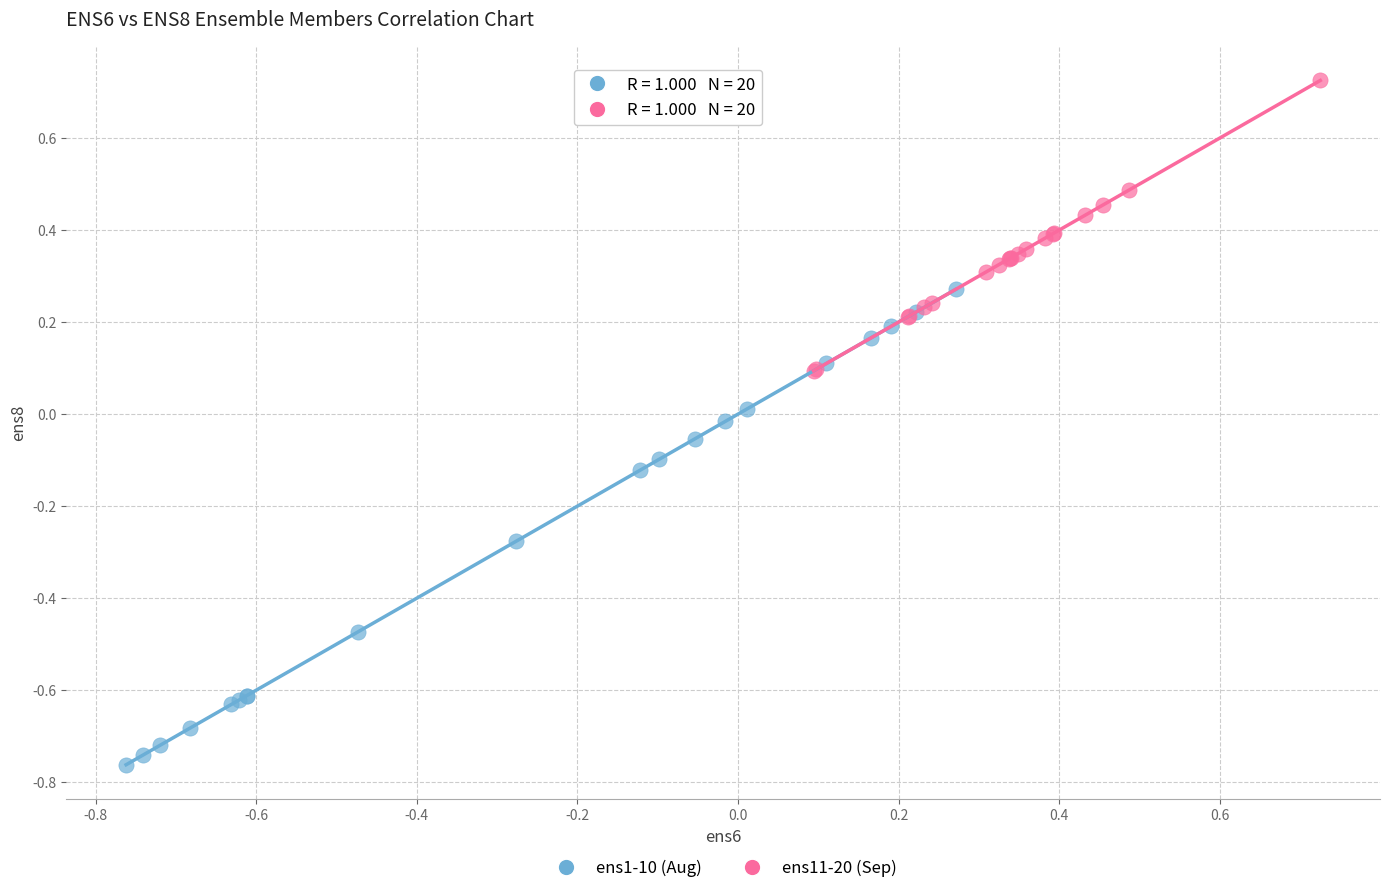

Which series contains the lowest Y value?

ens1-10 (Aug)